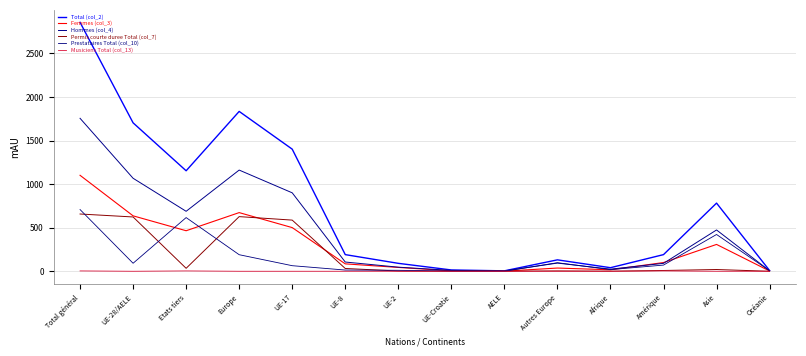

What is the approximate value of Permis courte duree Total (col_7) at Total général, to the nearest 50?

650